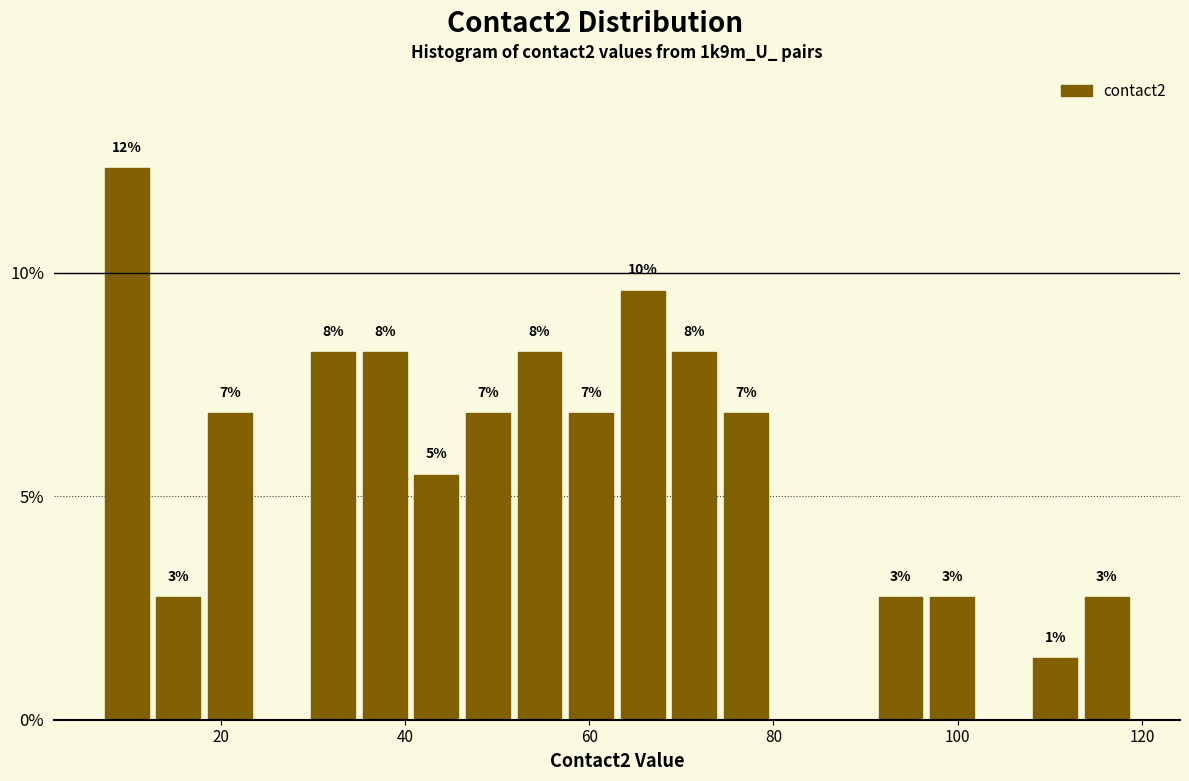

Around what value on the x-axis is the tallest bar? Give the approximate position of its centre, as read against the axis.

10